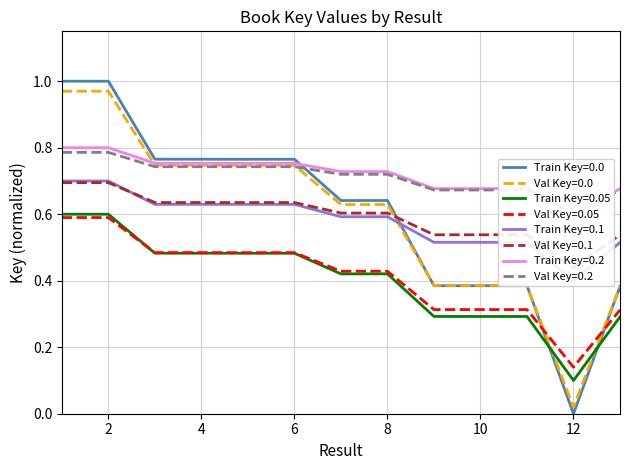

The value of Train Key=0.0 at 6 is 1.4. True or false?

False